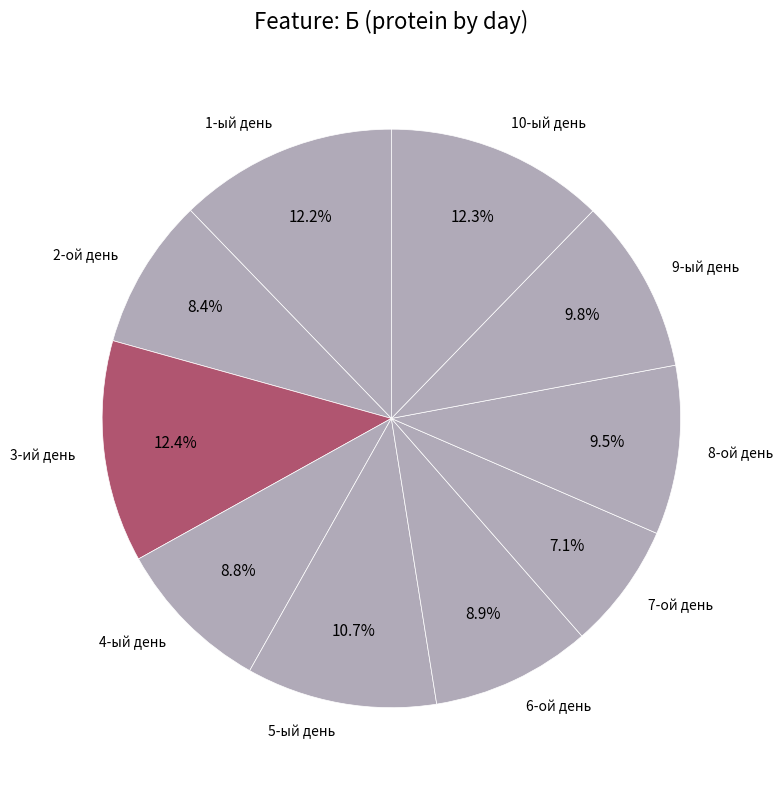

Does 1-ый день account for over 50% of the chart?

No